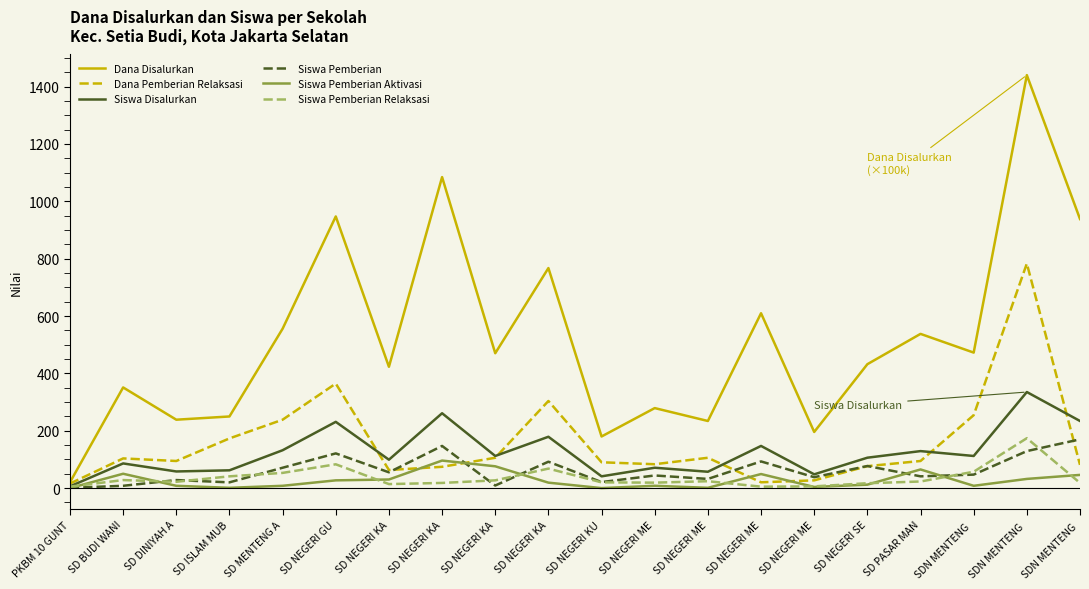

What are all the series names shown in the legend?

Dana Disalurkan, Dana Pemberian Relaksasi, Siswa Disalurkan, Siswa Pemberian, Siswa Pemberian Aktivasi, Siswa Pemberian Relaksasi